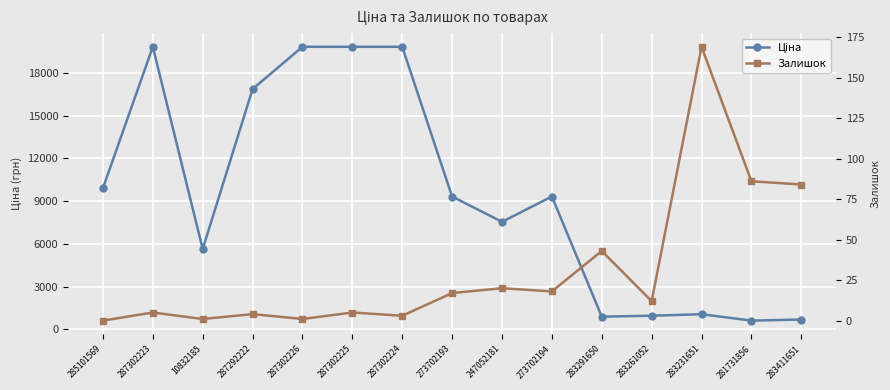

Is the value of Ціна at 10832185 greater than the value of Залишок at 287302226?

Yes